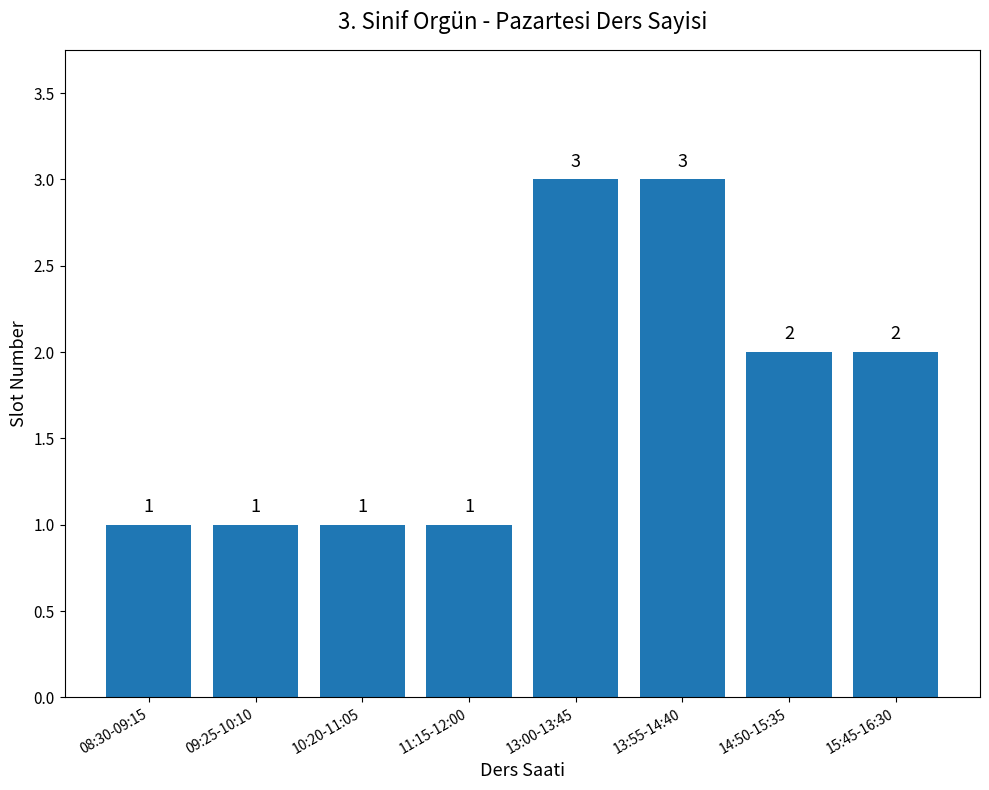

Read the value at 15:45-16:30.

2